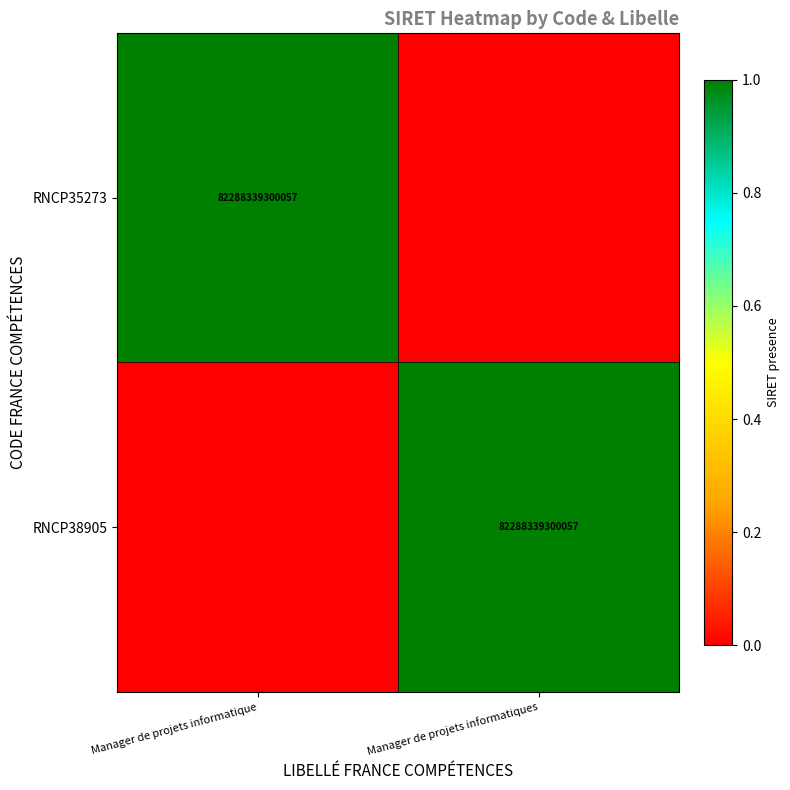

The value of RNCP38905 at Manager de projets informatiques is 82288339300057. True or false?

True